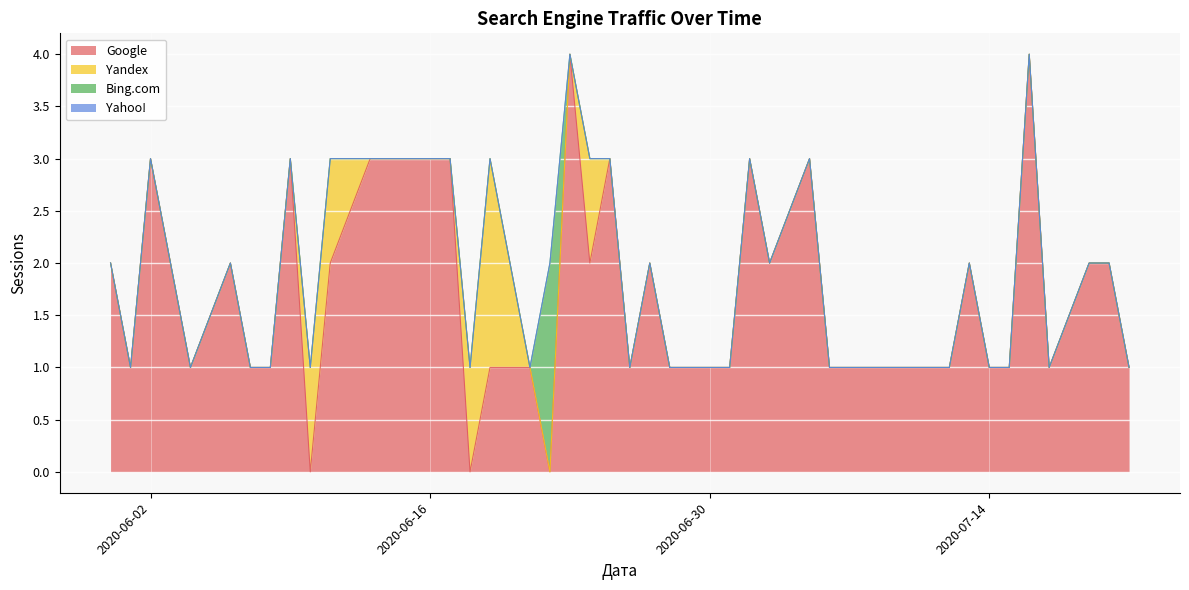

What is the difference between the maximum and minimum values in the Bing.com series?

2